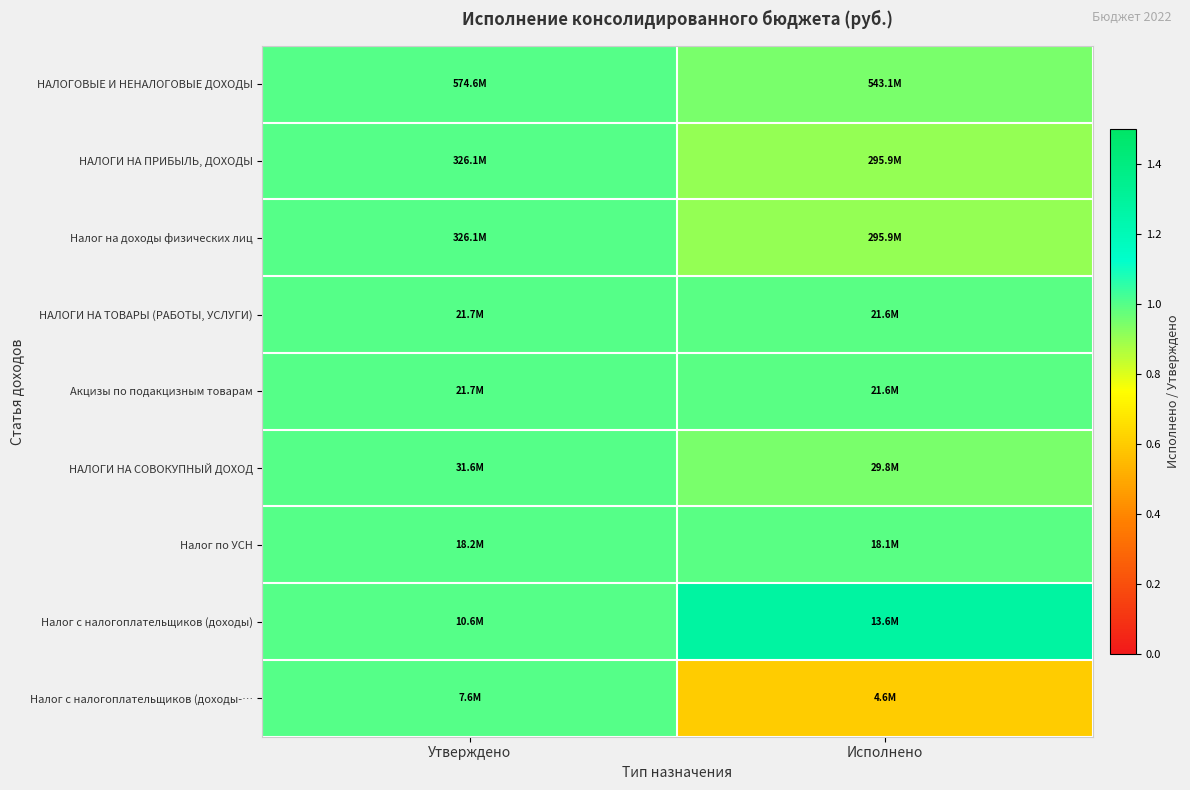

At Исполнено, list the series in order from largest to smallest.

Налог с налогоплательщиков (доходы), НАЛОГИ НА ТОВАРЫ (РАБОТЫ, УСЛУГИ), Акцизы по подакцизным товарам, Налог по УСН, НАЛОГОВЫЕ И НЕНАЛОГОВЫЕ ДОХОДЫ, НАЛОГИ НА СОВОКУПНЫЙ ДОХОД, НАЛОГИ НА ПРИБЫЛЬ, ДОХОДЫ, Налог на доходы физических лиц, Налог с налогоплательщиков (доходы-…